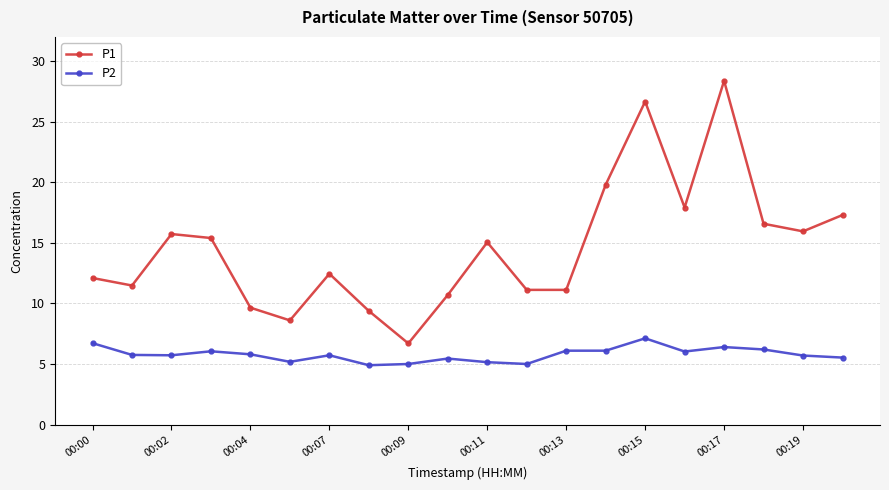

True or false: P1 and P2 intersect in this chart.

False